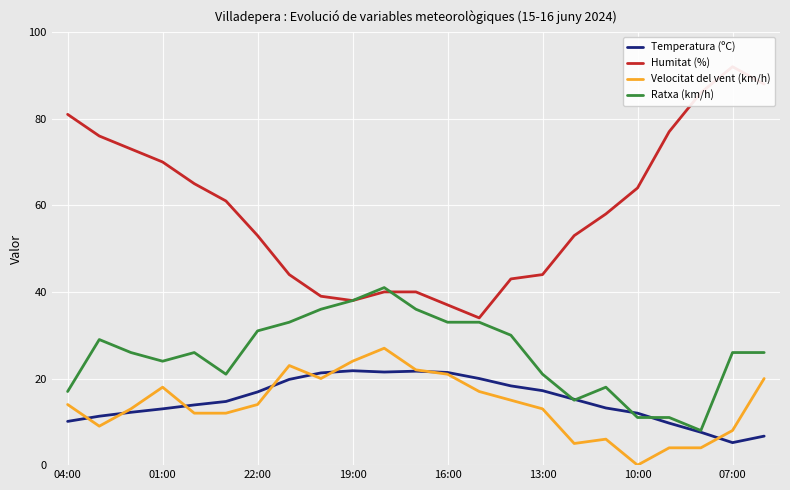

Reading left to right, what are all the values shown in this chart?

Temperatura (ºC): 10.1	11.3	12.2	13.0	13.9	14.7	16.9	19.8	21.3	21.8	21.5	21.7	21.4	20.0	18.3	17.2	15.2	13.2	12.0	9.7	7.6	5.2	6.7
Humitat (%): 81.0	76.0	73.0	70.0	65.0	61.0	53.0	44.0	39.0	38.0	40.0	40.0	37.0	34.0	43.0	44.0	53.0	58.0	64.0	77.0	86.0	92.0	88.0
Velocitat del vent (km/h): 14.0	9.0	13.0	18.0	12.0	12.0	14.0	23.0	20.0	24.0	27.0	22.0	21.0	17.0	15.0	13.0	5.0	6.0	0.0	4.0	4.0	8.0	20.0
Ratxa (km/h): 17.0	29.0	26.0	24.0	26.0	21.0	31.0	33.0	36.0	38.0	41.0	36.0	33.0	33.0	30.0	21.0	15.0	18.0	11.0	11.0	8.0	26.0	26.0